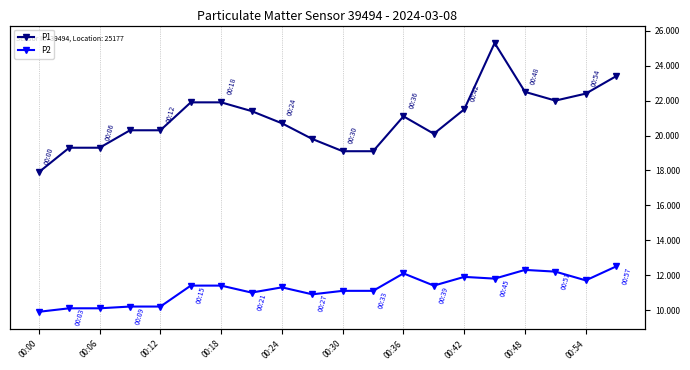

What is the highest value of the P1 series?

25.3